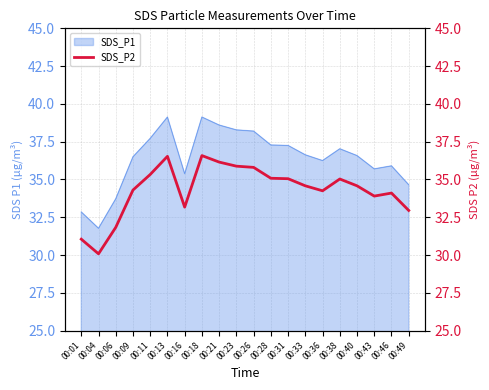

At which label does SDS_P1 reach its minimum?

00:04